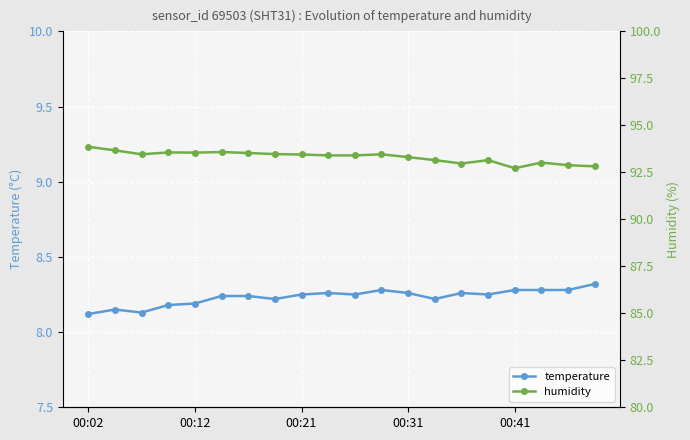

The temperature series shows 8.3 at 19. True or false?

True